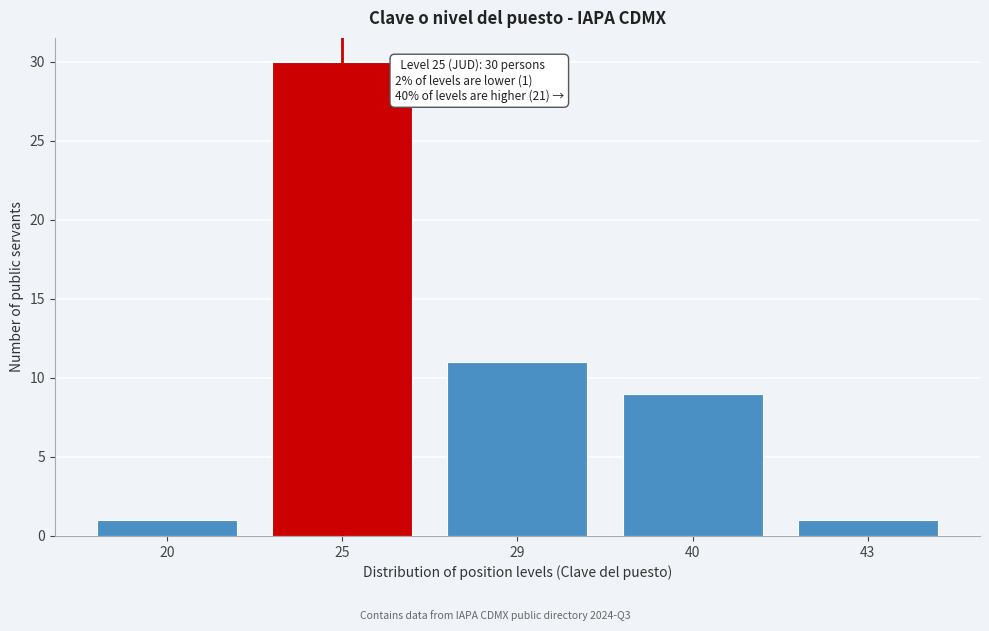

Reading right to left, list all the values displayed in this chart.

43=1	40=9	29=11	25=30	20=1